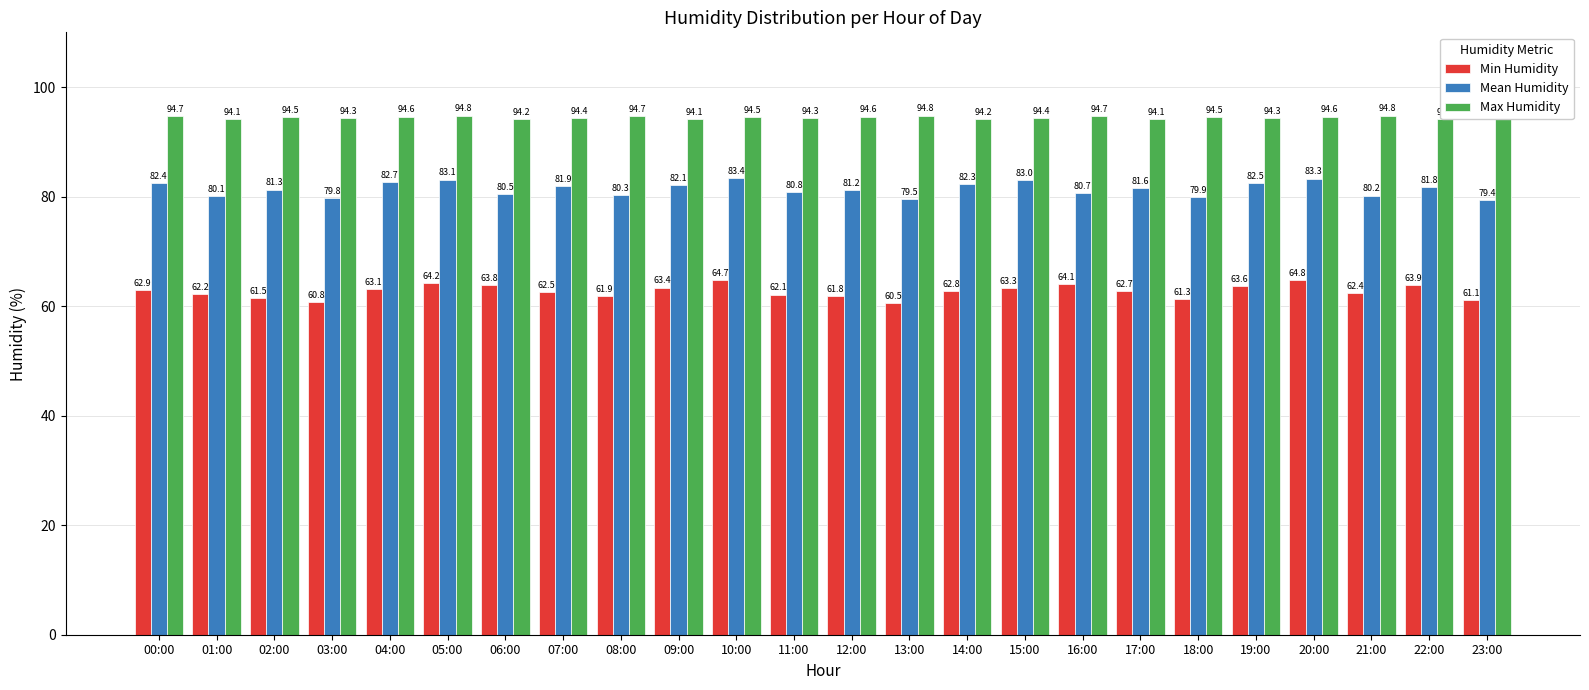

How many bars are there in total?

72